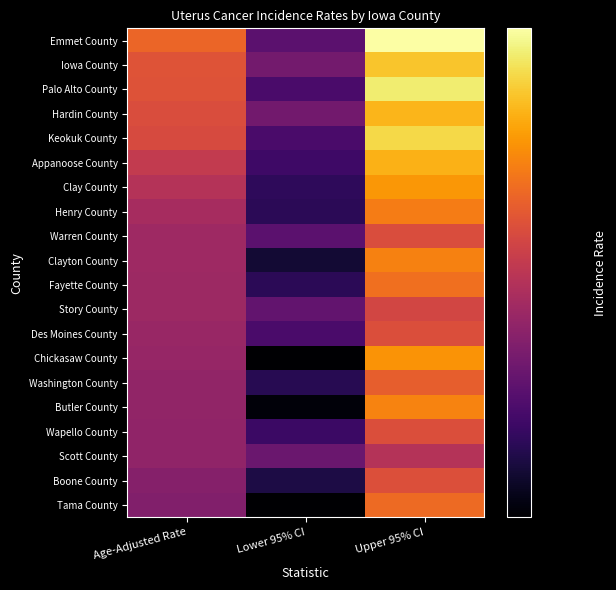

Which has a higher value, Lower 95% CI or Upper 95% CI?

Upper 95% CI